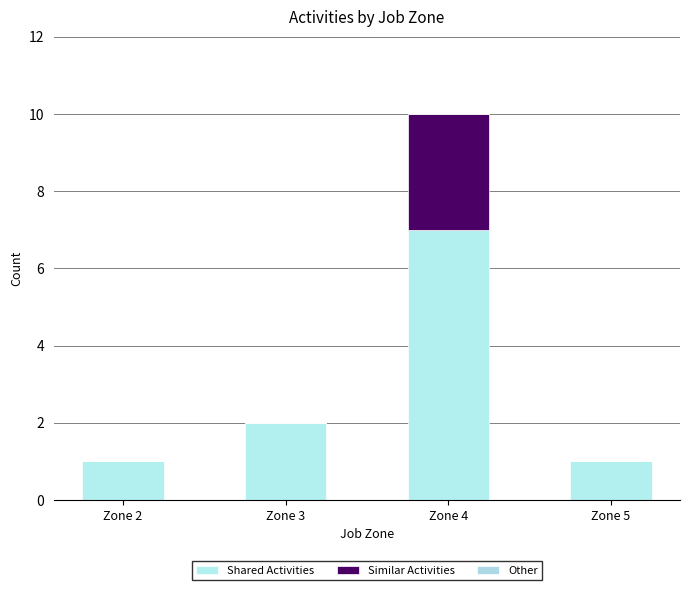

Count the number of categories in the chart.

4